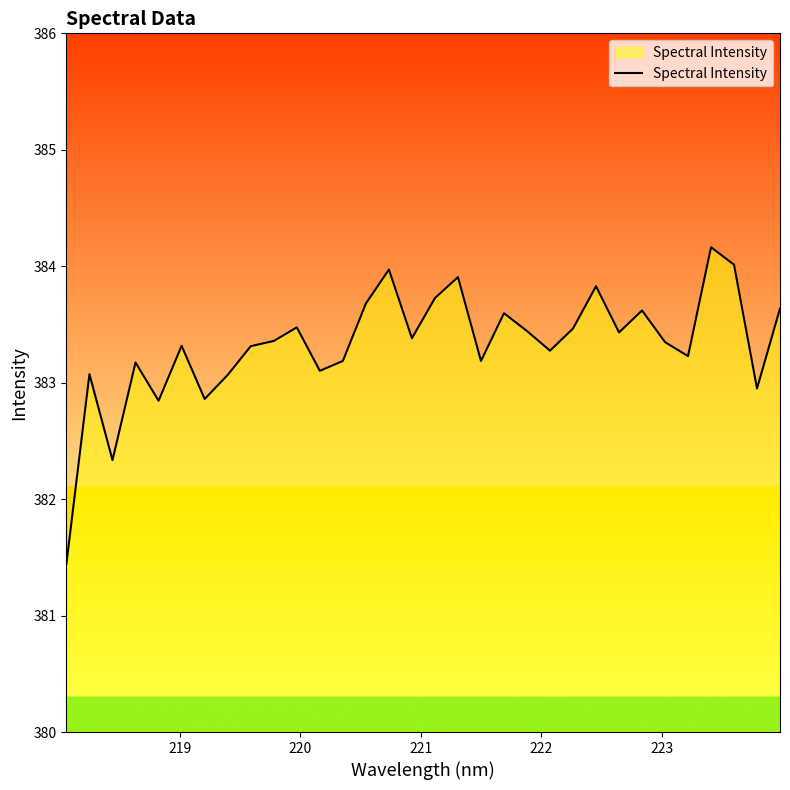

What is the maximum value shown in the chart?

384.2